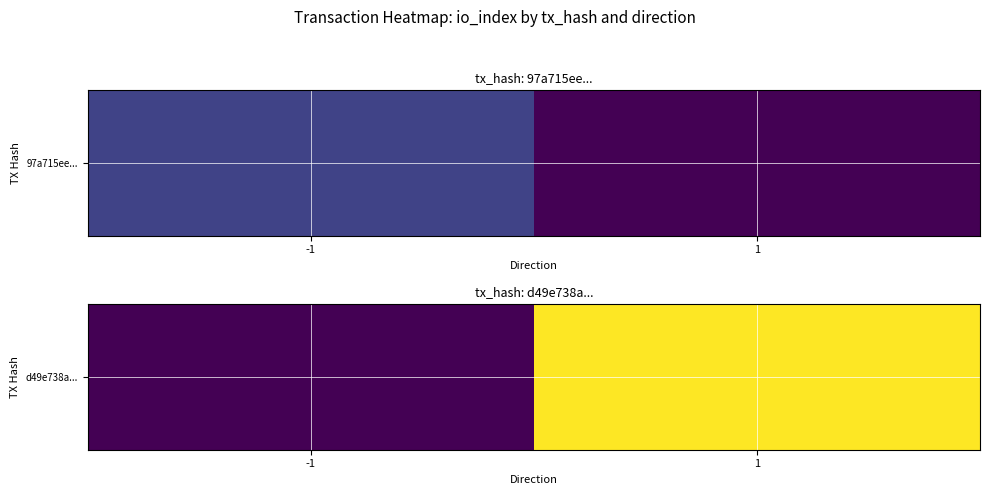

List the labels in order of value, largest first.

1, -1